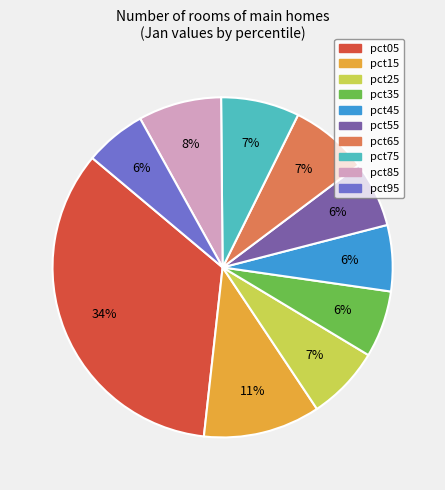

To the nearest percent, what portion does pct95 represent?

6%